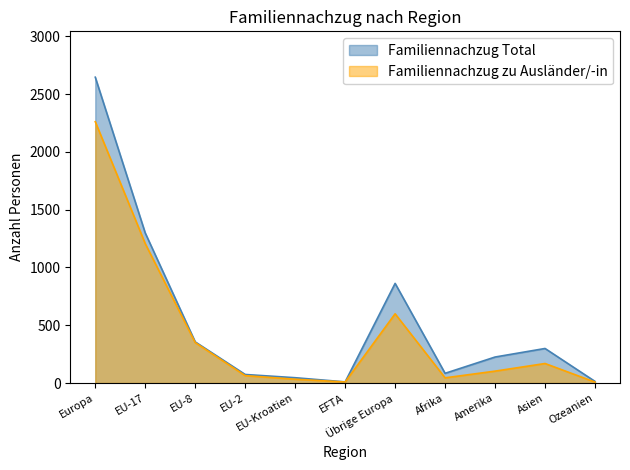

Reading left to right, extract all data points from this chart.

Familiennachzug Total: Europa=2646	EU-17=1298	EU-8=356	EU-2=74	EU-Kroatien=46	EFTA=10	Übrige Europa=862	Afrika=84	Amerika=225	Asien=299	Ozeanien=14
Familiennachzug zu Ausländer/-in: Europa=2261	EU-17=1206	EU-8=350	EU-2=64	EU-Kroatien=33	EFTA=9	Übrige Europa=599	Afrika=45	Amerika=103	Asien=169	Ozeanien=8